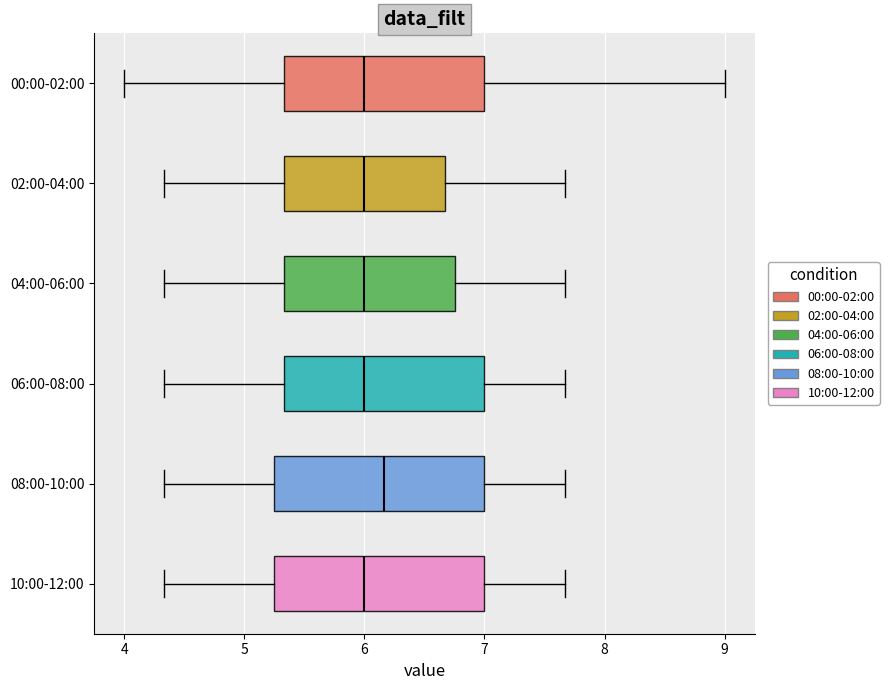

Reading bottom to top, read every box against the x-axis: the position of its median line, the range the box covers, and the ends of its whiskers. The values are not printed on the chart, so give them approximately, as read against the axis.

10:00-12:00: median 6.0, box 5.2 to 7.0, whiskers 4.3 to 7.7
08:00-10:00: median 6.2, box 5.2 to 7.0, whiskers 4.3 to 7.7
06:00-08:00: median 6.0, box 5.3 to 7.0, whiskers 4.3 to 7.7
04:00-06:00: median 6.0, box 5.3 to 6.8, whiskers 4.3 to 7.7
02:00-04:00: median 6.0, box 5.3 to 6.7, whiskers 4.3 to 7.7
00:00-02:00: median 6.0, box 5.3 to 7.0, whiskers 4.0 to 9.0